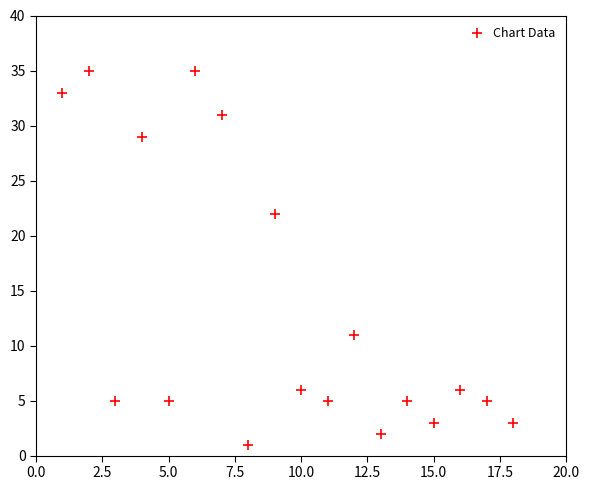

What Y value in the scatter plot is closest to 18?

22